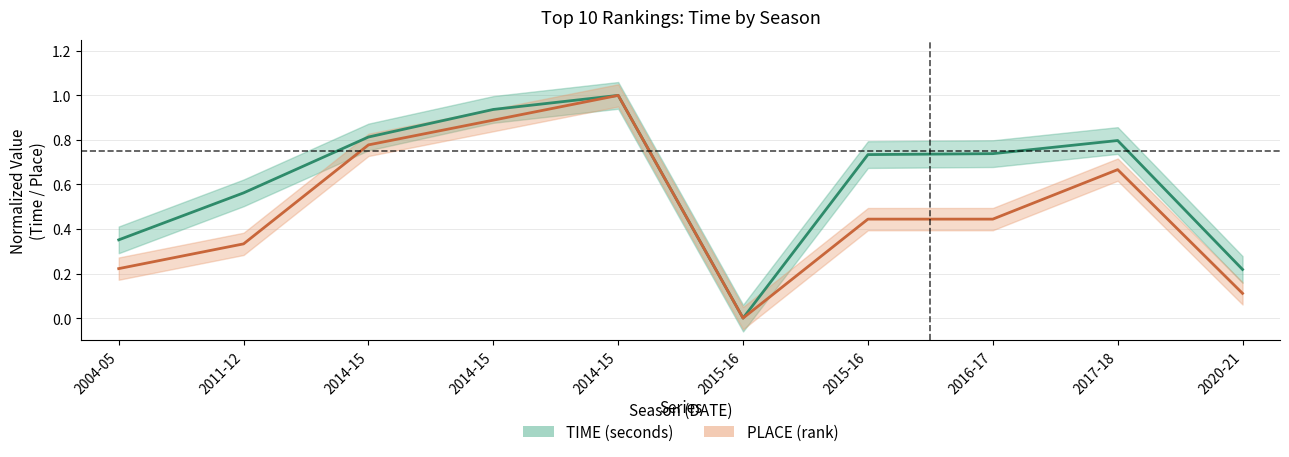

What is the maximum value shown in the chart?

1.0